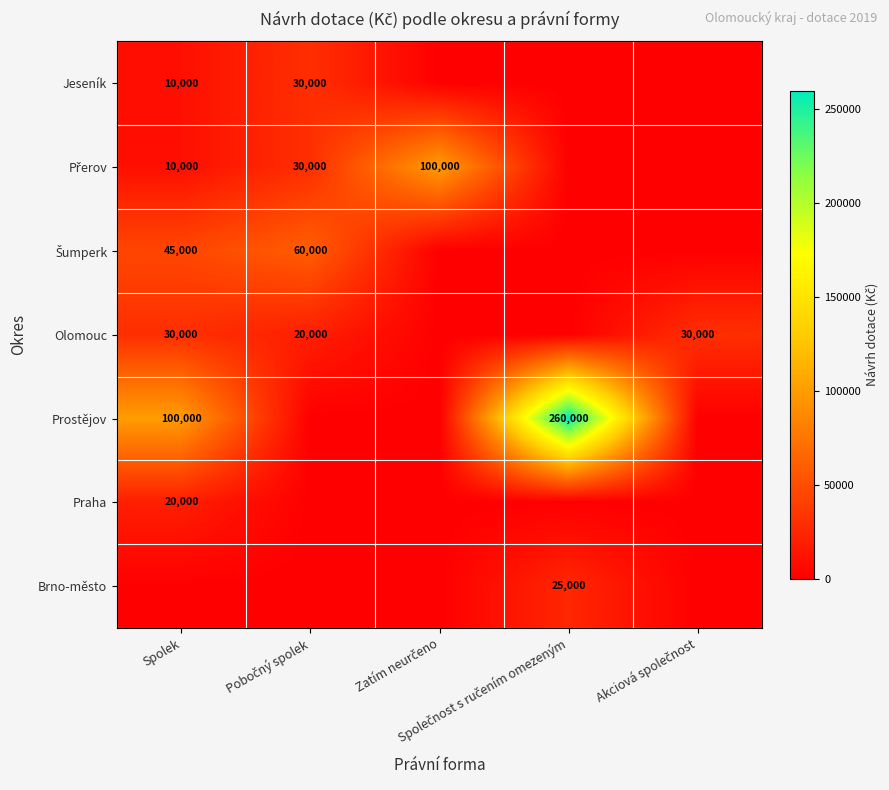

What is the spread (max minus min) of values at Pobočný spolek?

60000